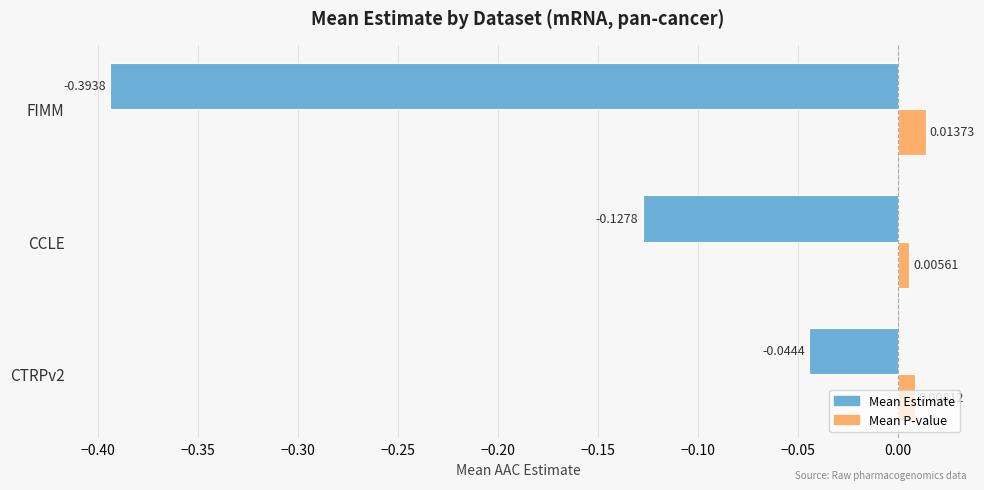

Rank the series by their maximum value, from highest to lowest.

Mean P-value, Mean Estimate